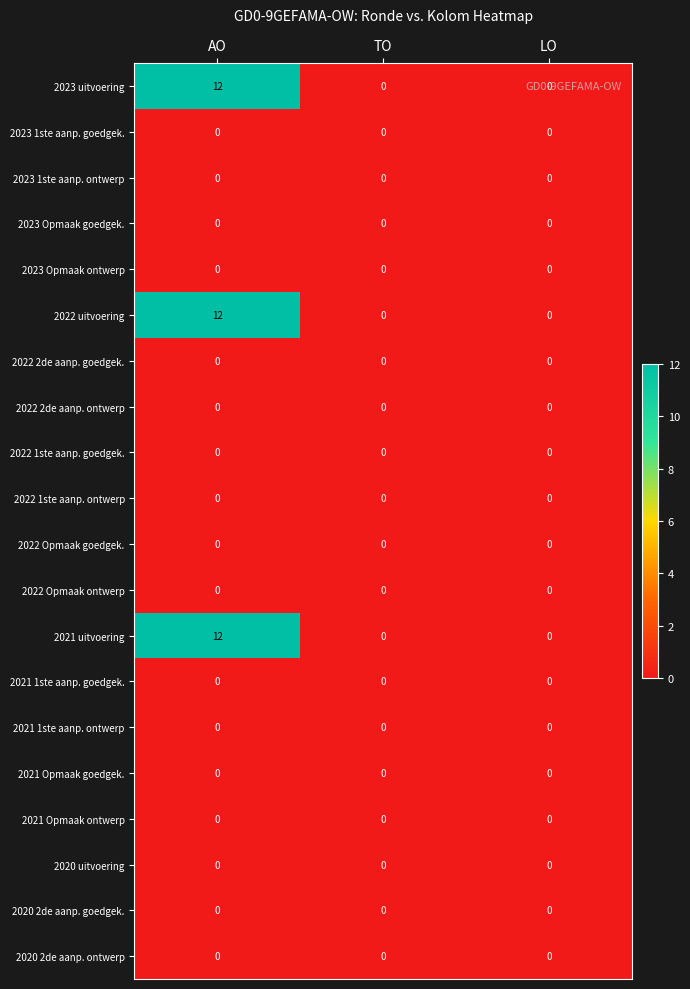

At which category is the sum across all series the highest?

AO